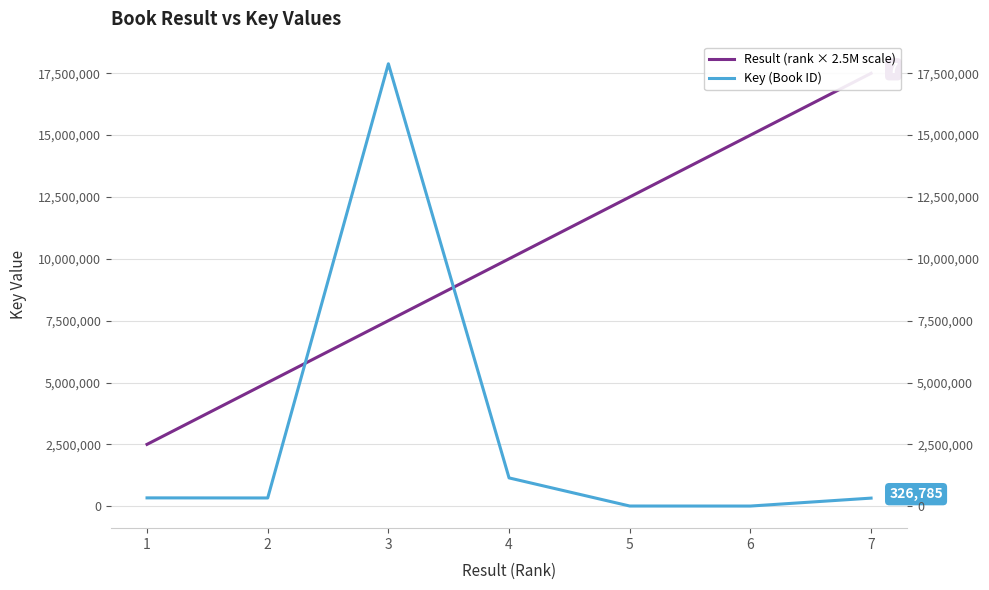

Which series has the widest spread of values?

Key (Book ID)